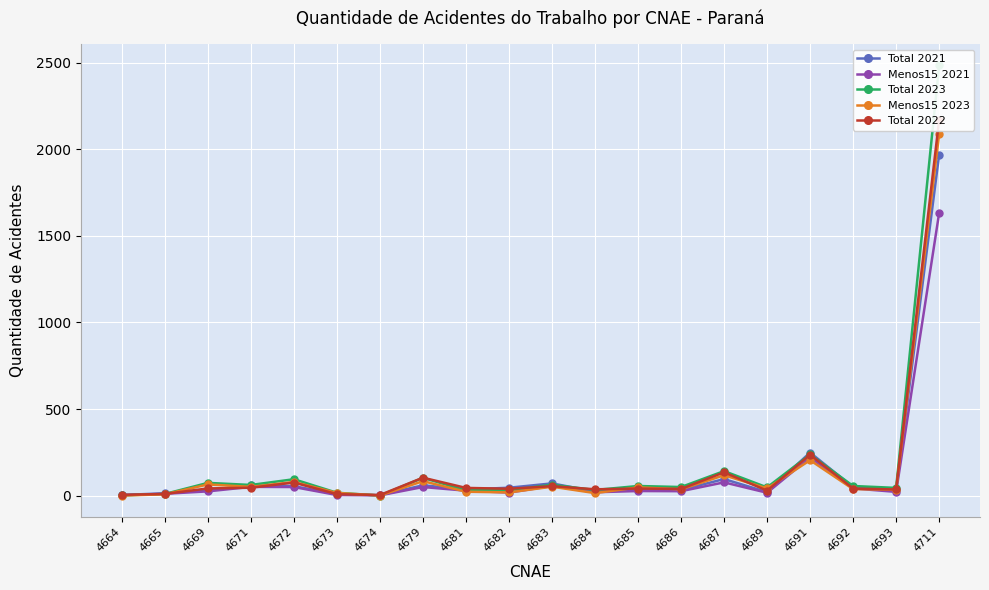

Which series changed the most between 4686 and 4711?

Total 2023